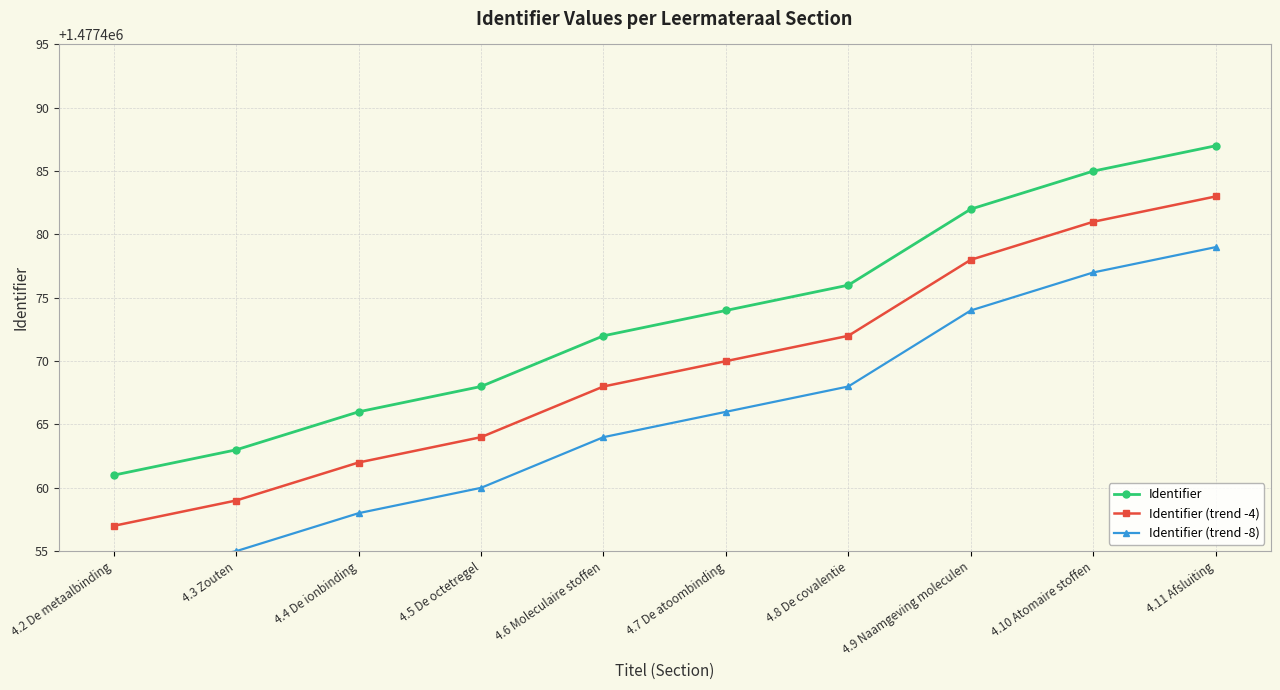

Which series has the widest spread of values?

Identifier